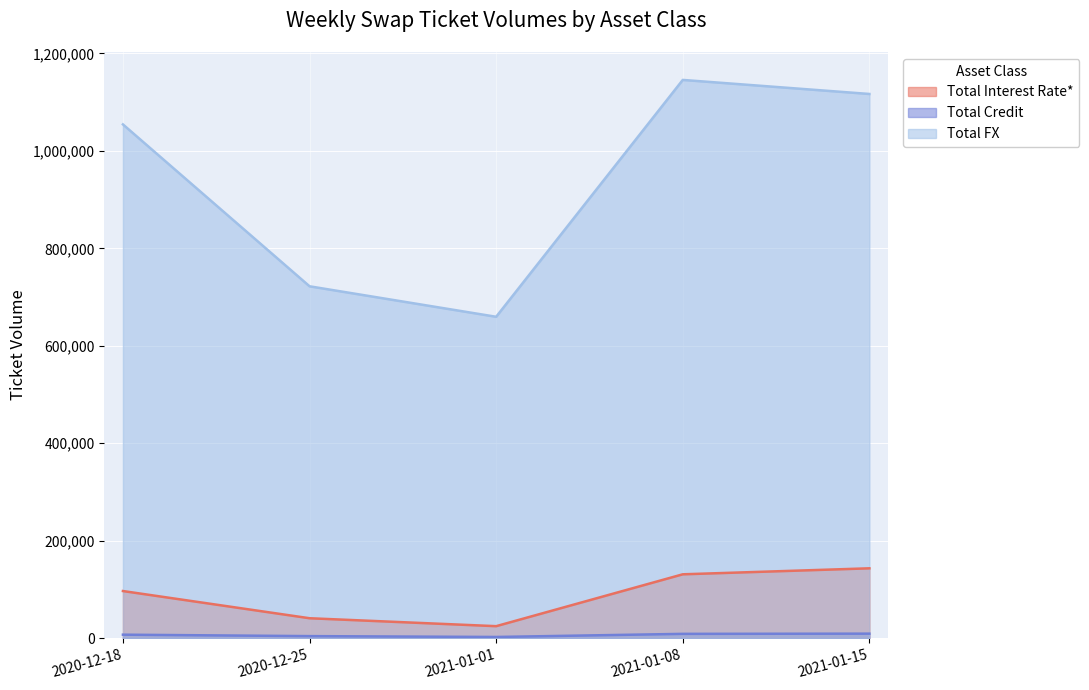

How many data points in Total Credit are less than 7333?

2